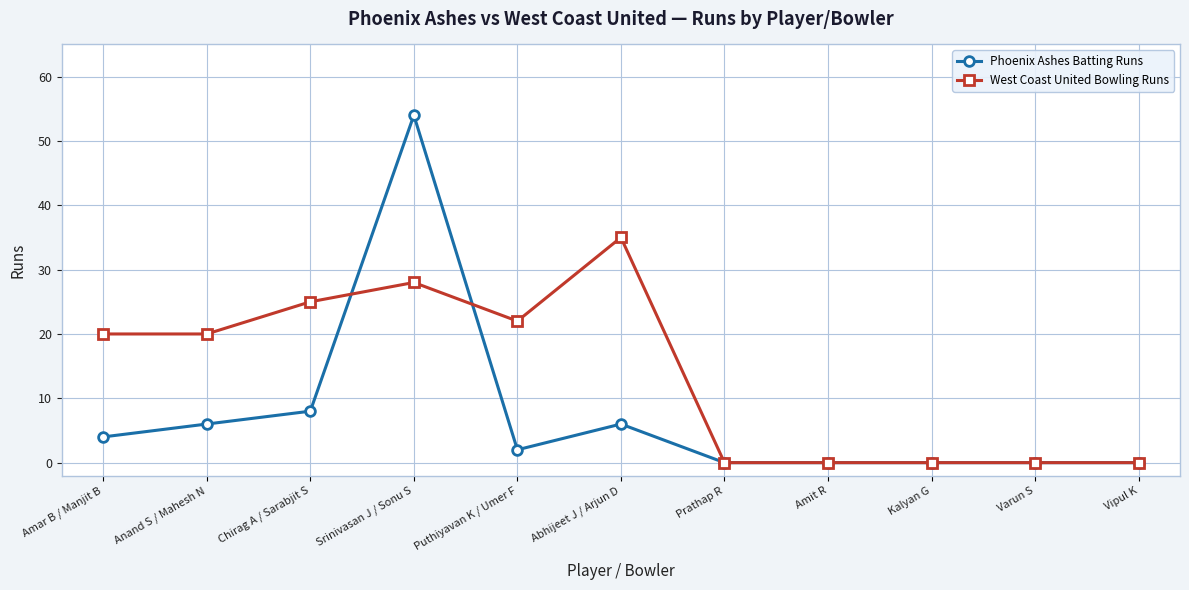

At which label does Phoenix Ashes Batting Runs first exceed 2?

Amar B / Manjit B